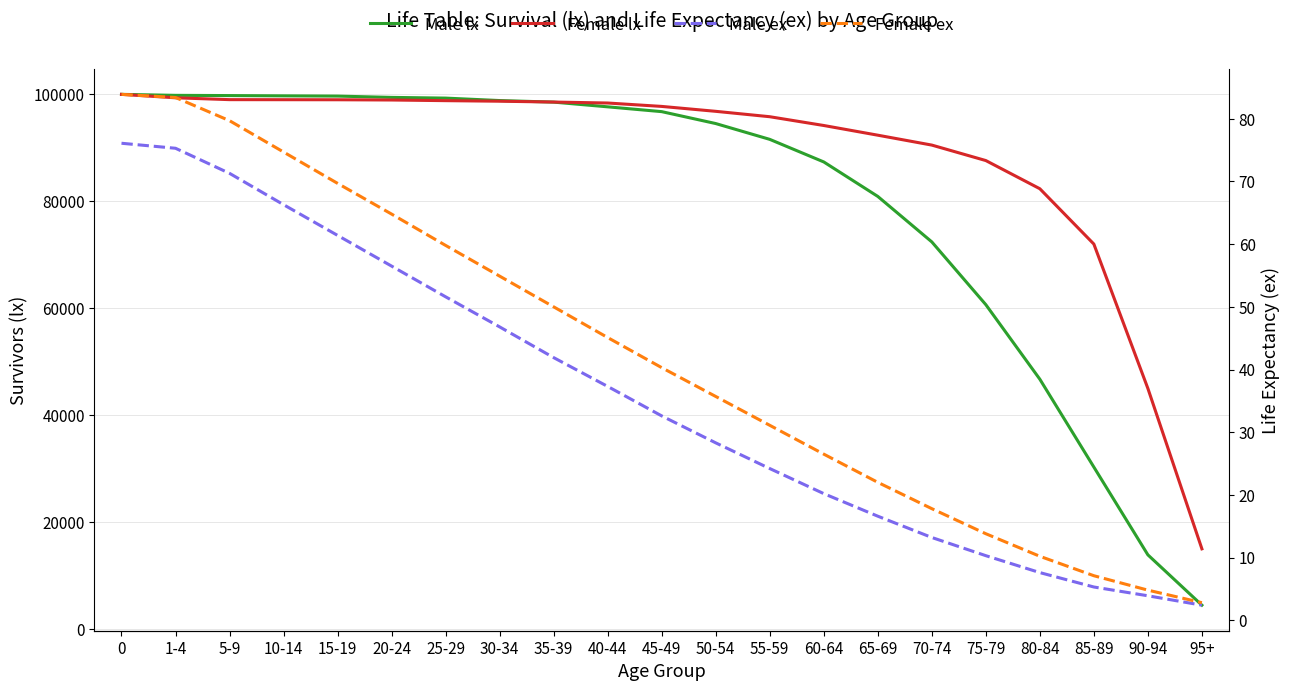

How many lines are shown in the chart?

4